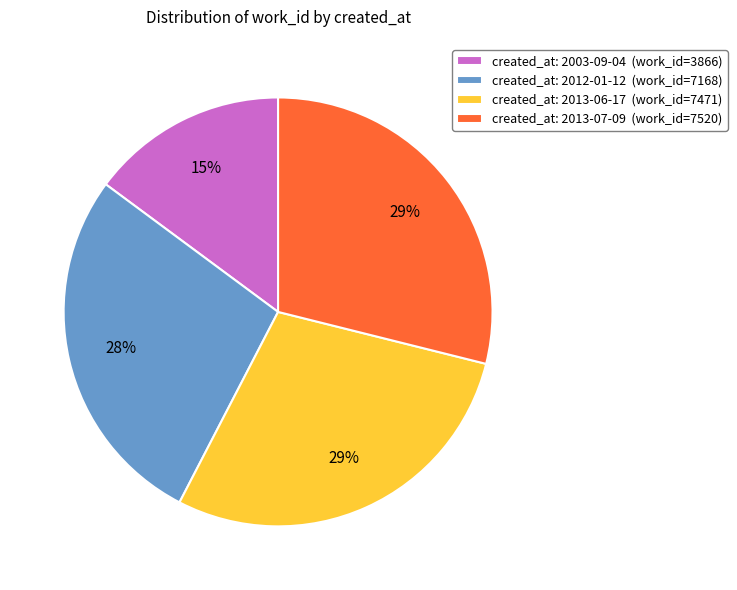

Which category has the smallest portion of the pie?

created_at: 2003-09-04 (work_id=3866)